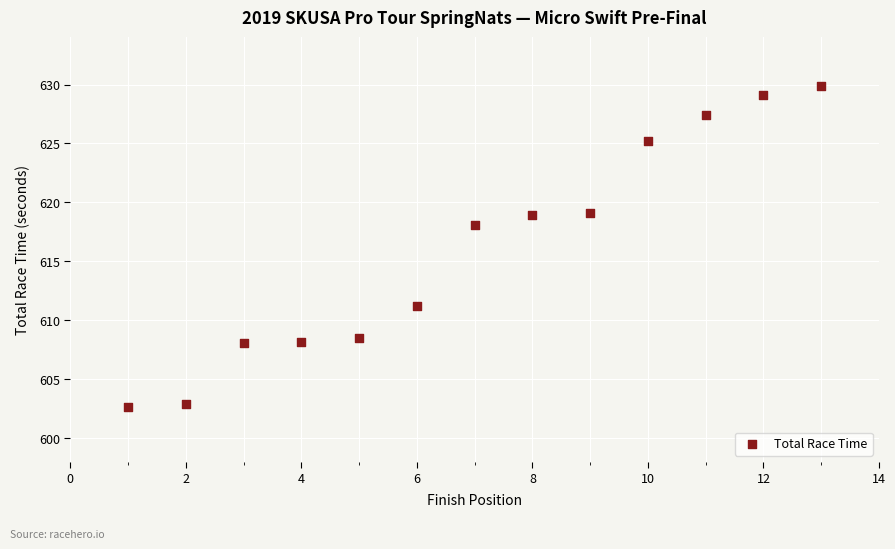

What Y value in the scatter plot is closest to 616?

618.1